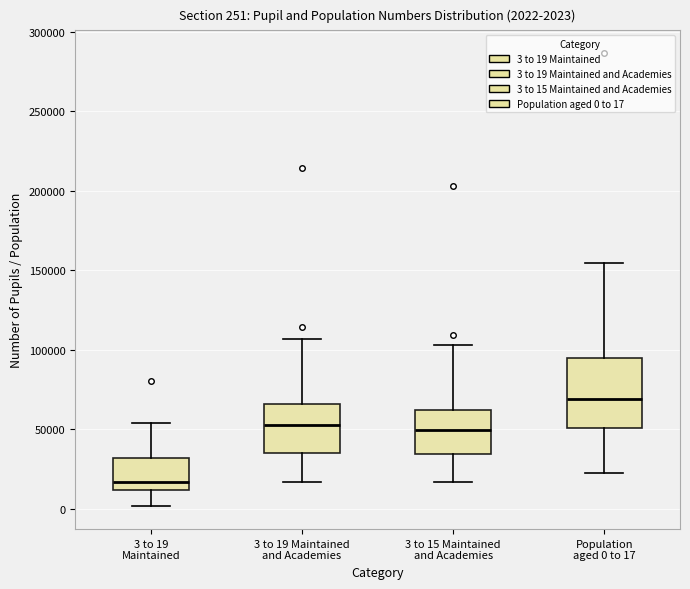

Which box is the tallest, from its lower edge to its upper edge?

Population aged 0 to 17